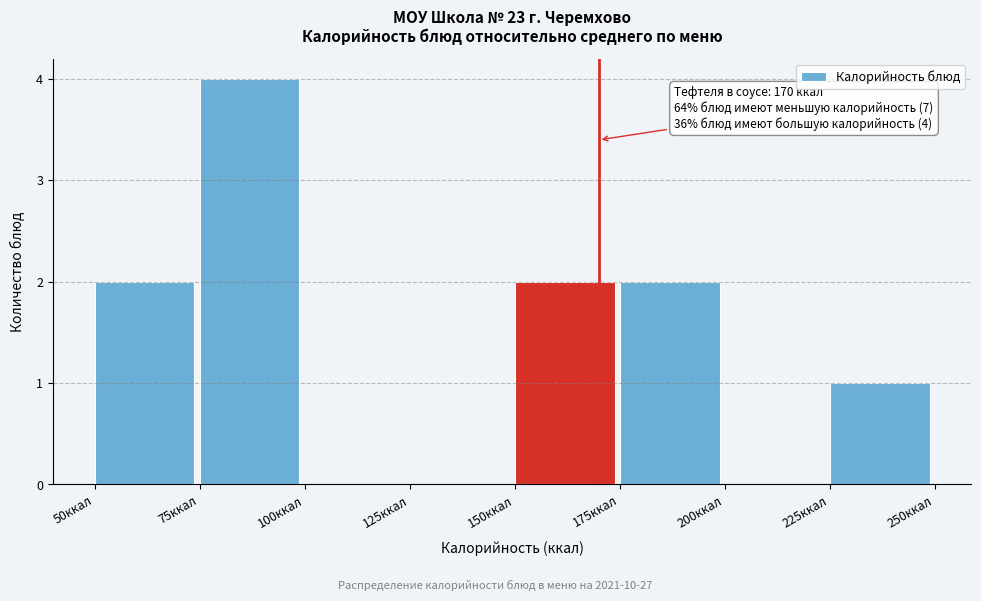

Over which range of the x-axis is the bar tallest?

75 to 100